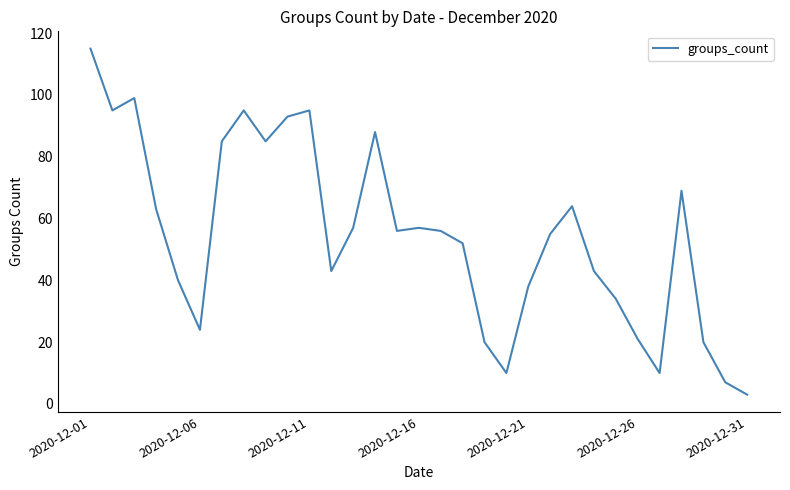

What is the greatest value displayed?

115